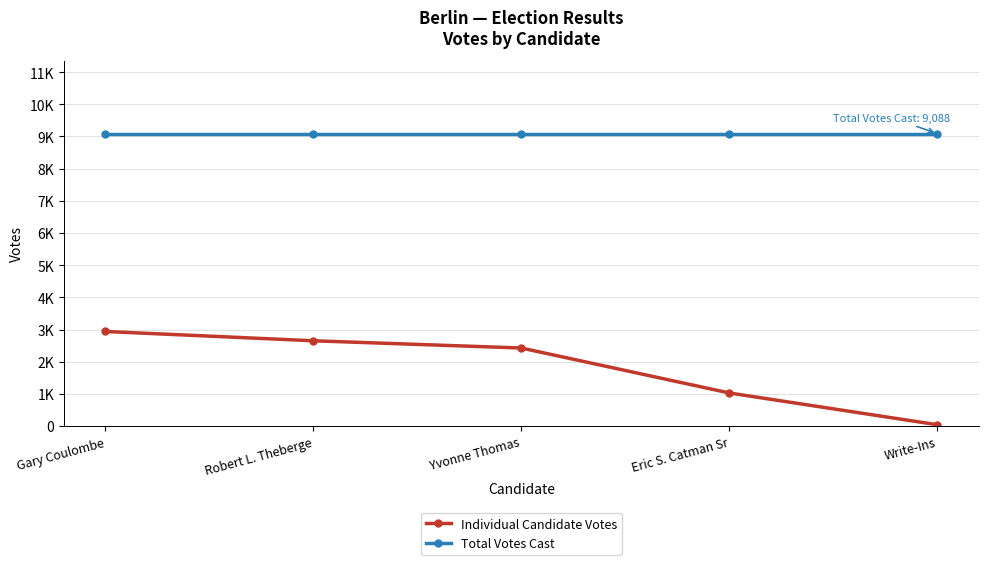

What is the average value of the Total Votes Cast series?

9088